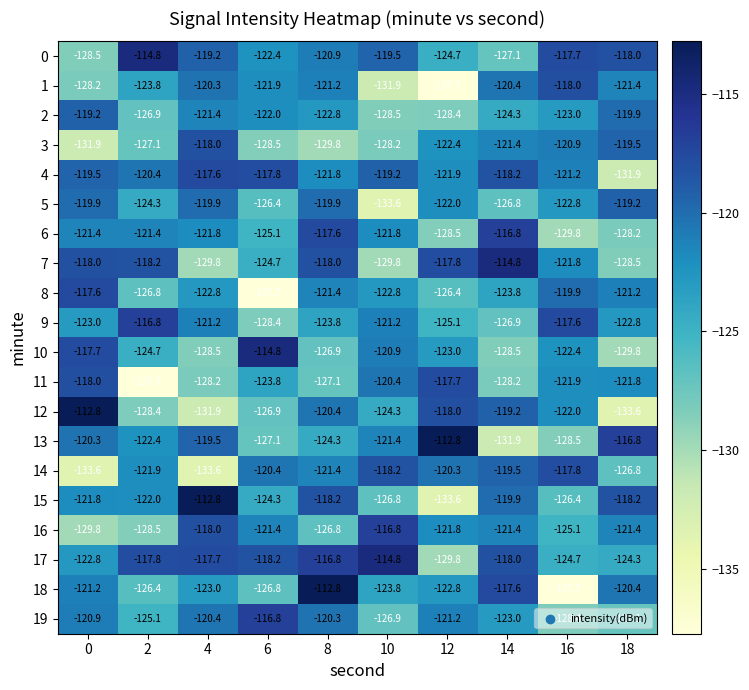

What value does the 11 series have at 4?

-128.2